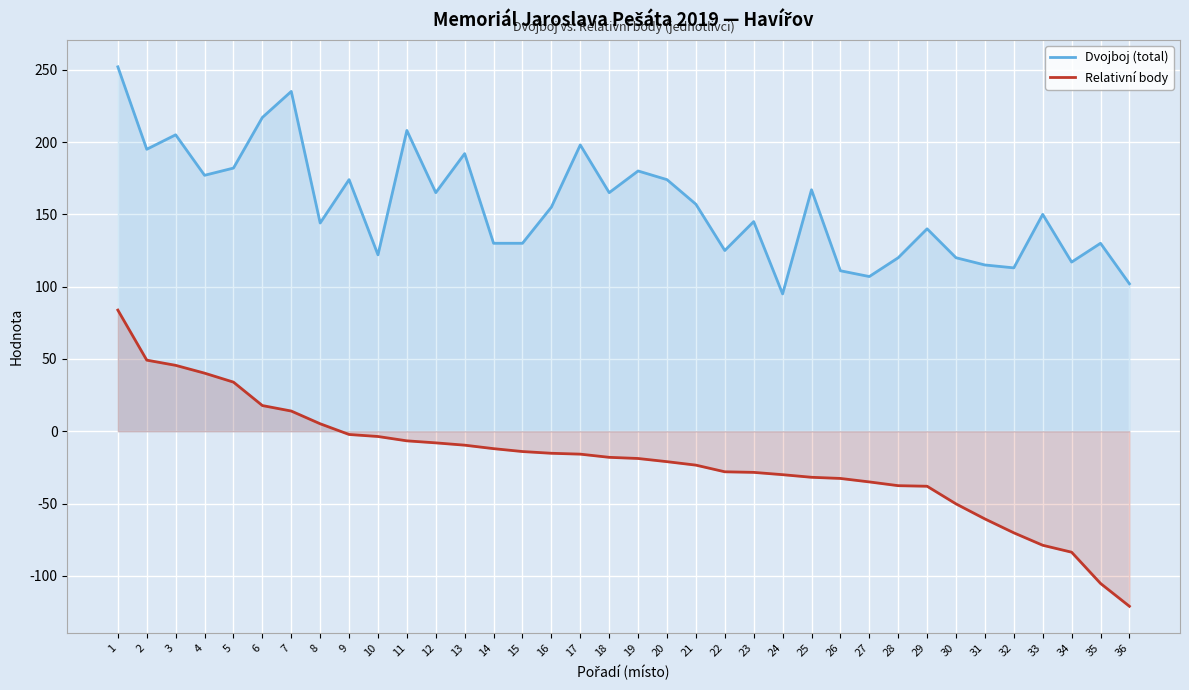

Is it true that Dvojboj (total) equals 165.0 at 18?

True